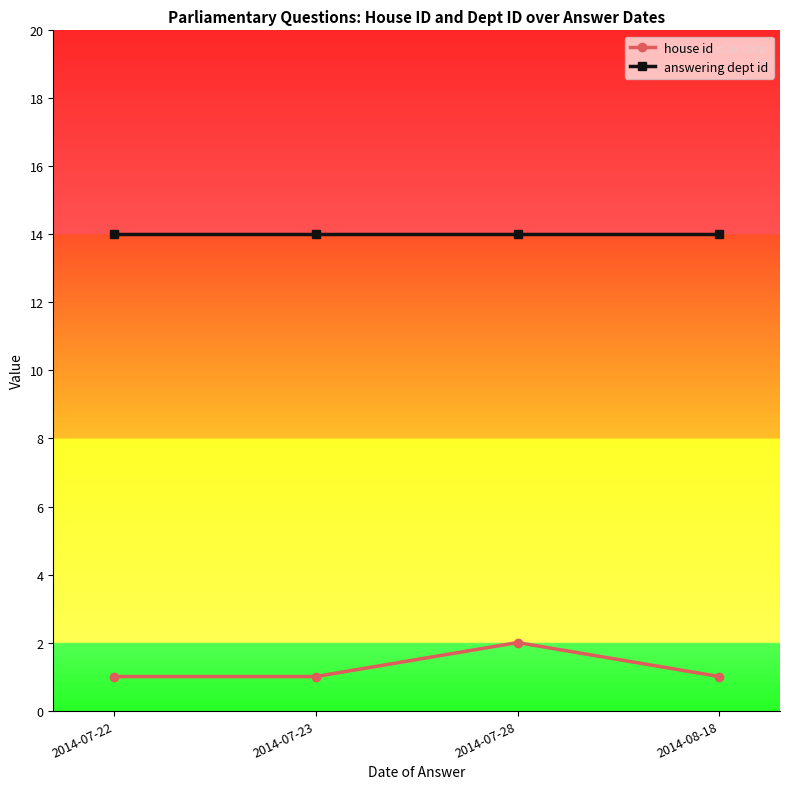

True or false: answering dept id and house id intersect in this chart.

False